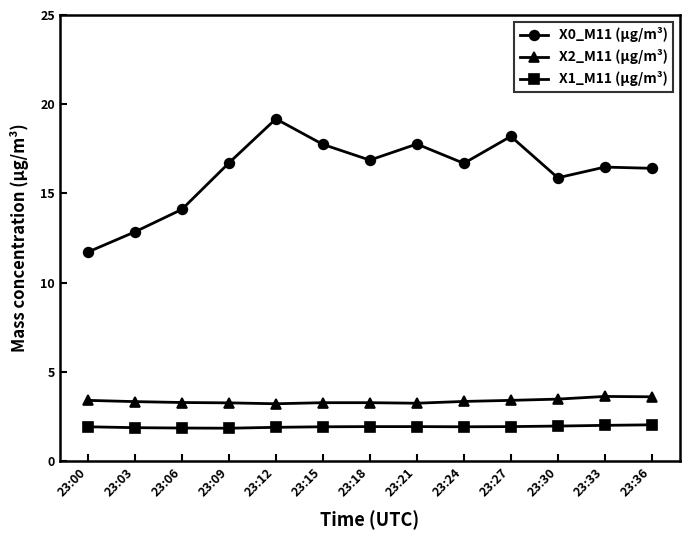

At how many categories does at least one series exceed 8?

13